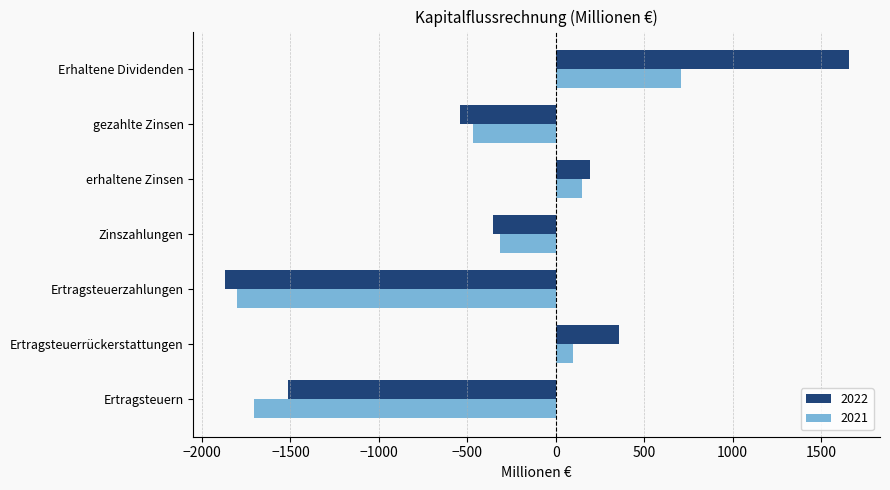

What is the minimum value for 2021?

-1802